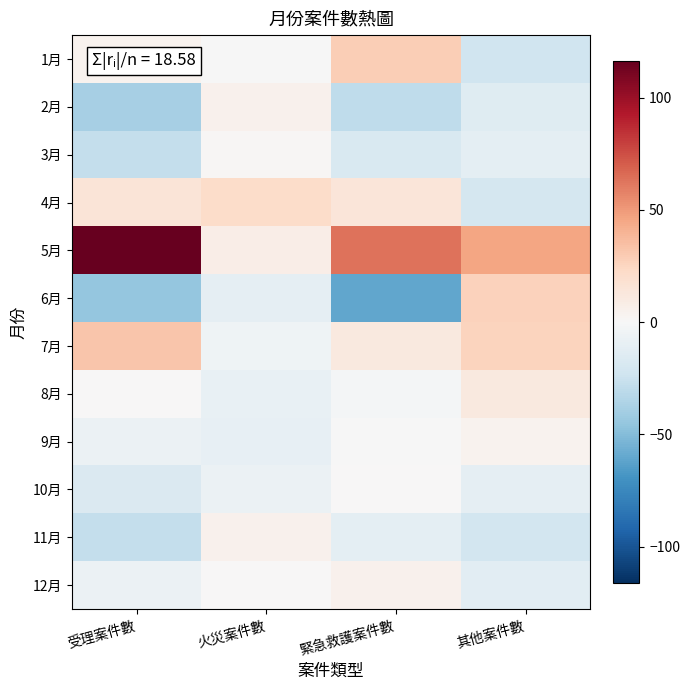

What is the greatest value displayed?

116.3